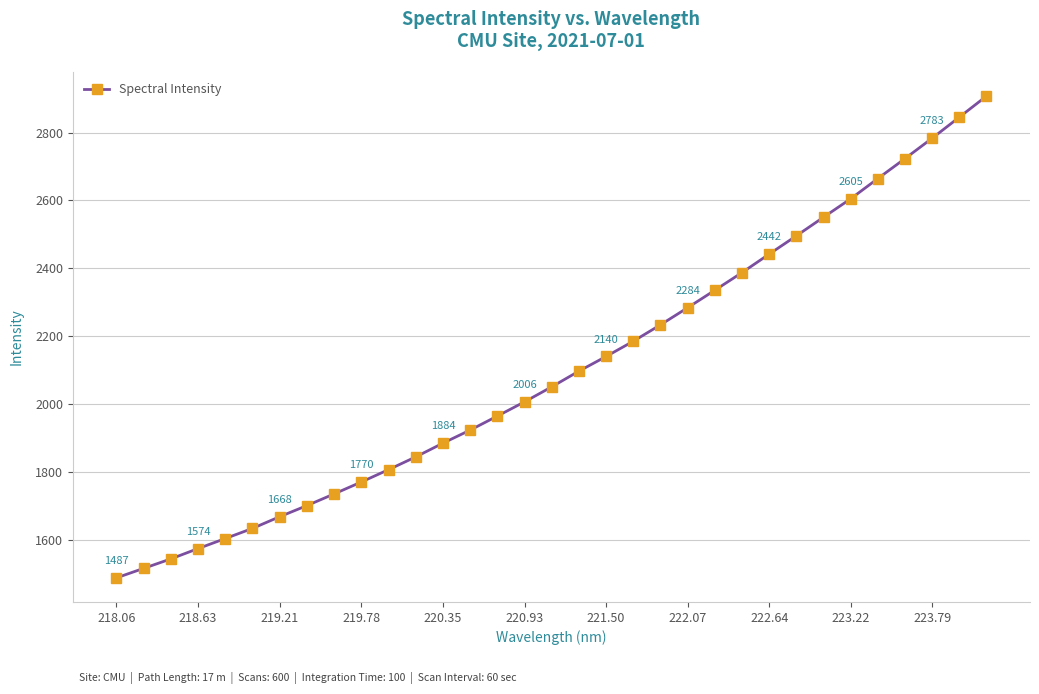

What is the smallest value displayed?

1487.4